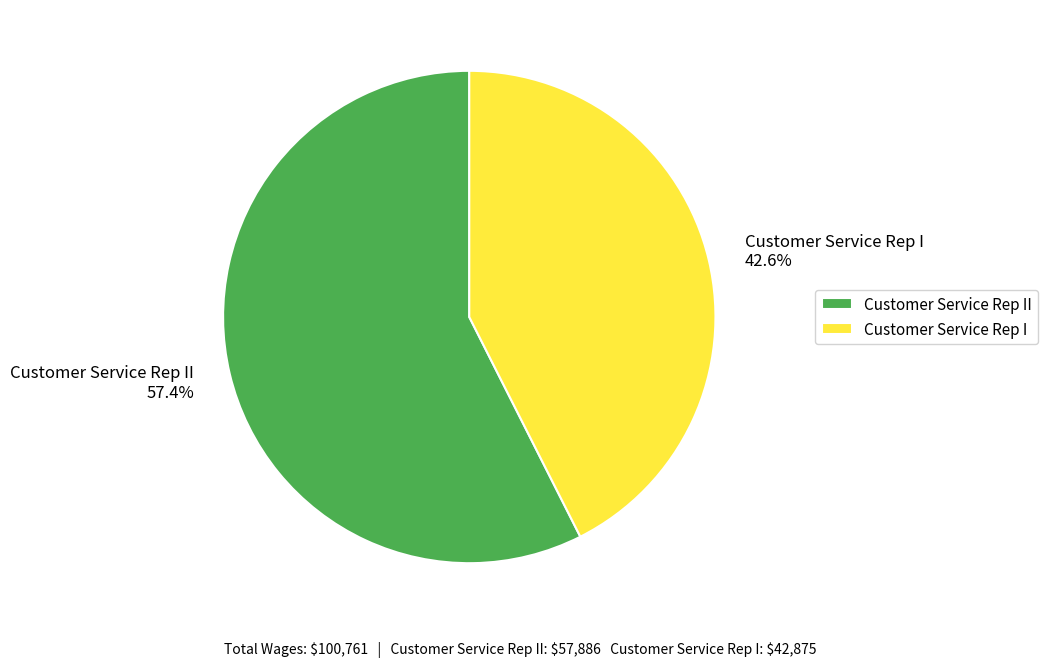

Between Customer Service Rep I and Customer Service Rep II, which is larger?

Customer Service Rep II